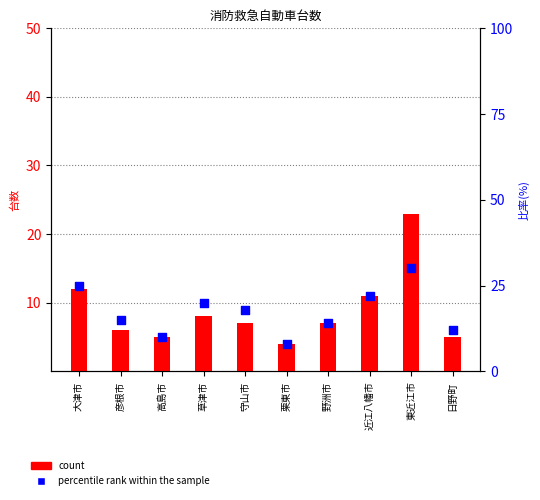

Is the value of percentile rank within the sample at 彦根市 greater than the value of count at 高島市?

Yes